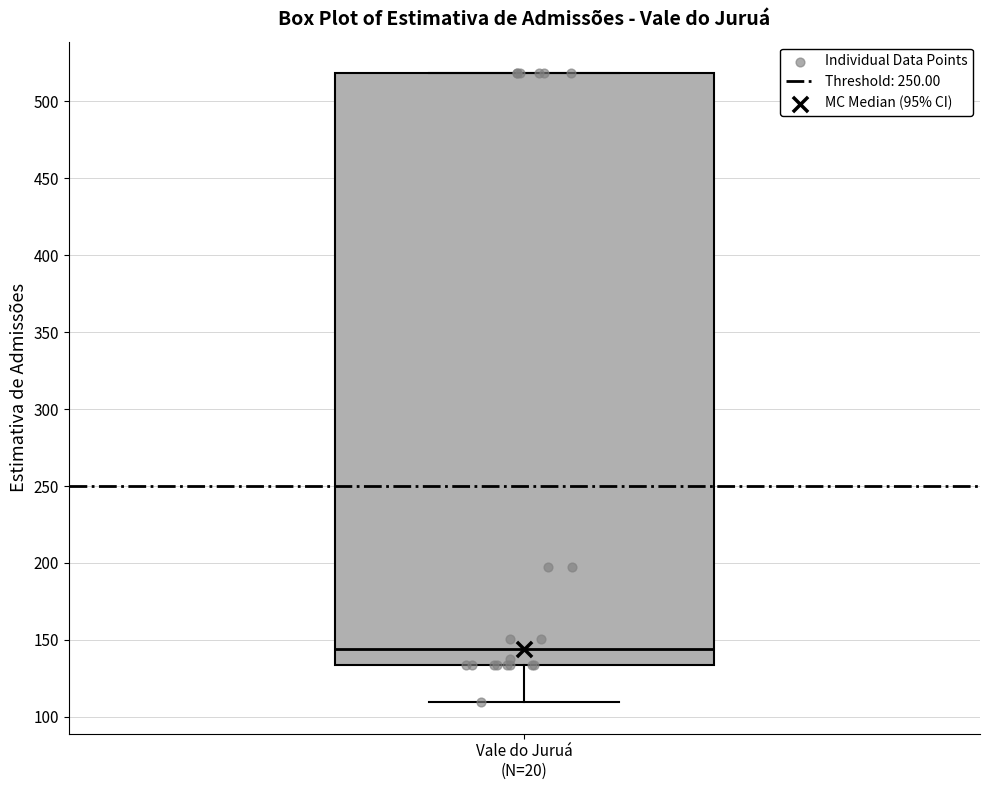

Transcribe this box plot: give where the median line is, the range the box spans, and where the two whiskers end, as read against the y-axis. The values are not printed on the chart, so give them approximately, as read against the axis.

median 145, box 135 to 520, whiskers 110 to 520